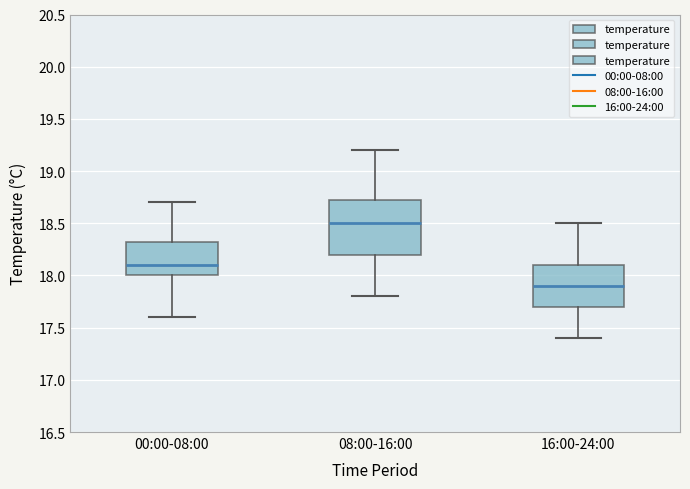

Which box has the lowest median line?

16:00-24:00